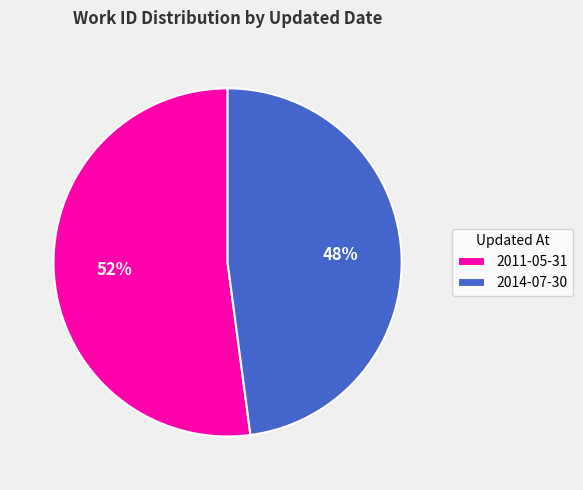

Is the sum of 2014-07-30 and 2011-05-31 greater than half?

Yes